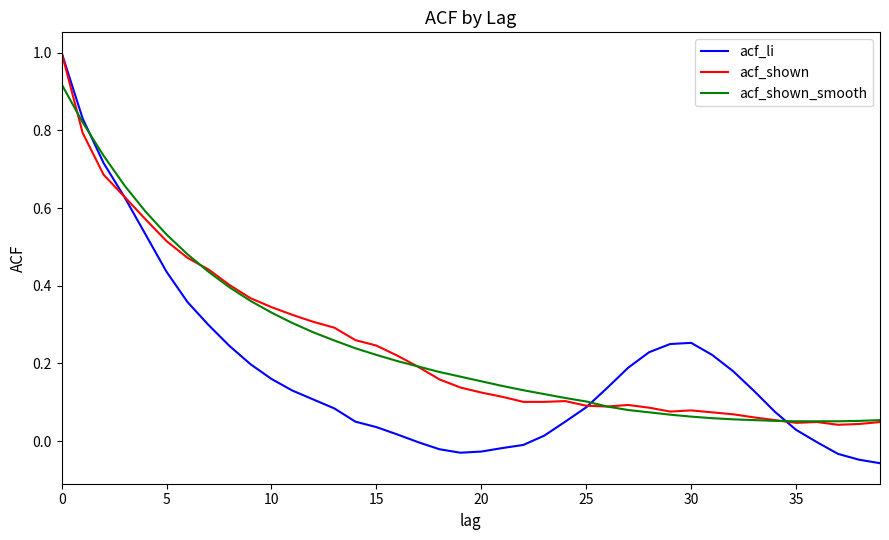

What is the maximum value for acf_li?

1.0